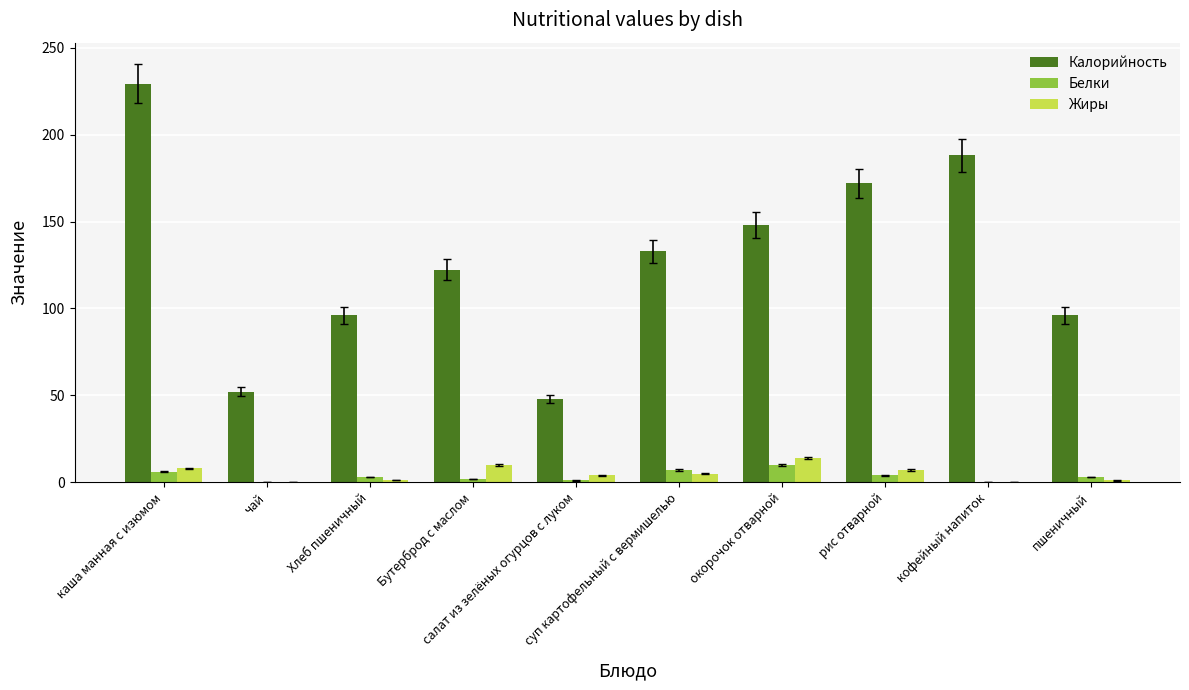

What is the difference between the Жиры values at Бутерброд с маслом and салат из зелёных огурцов с луком?

6.0